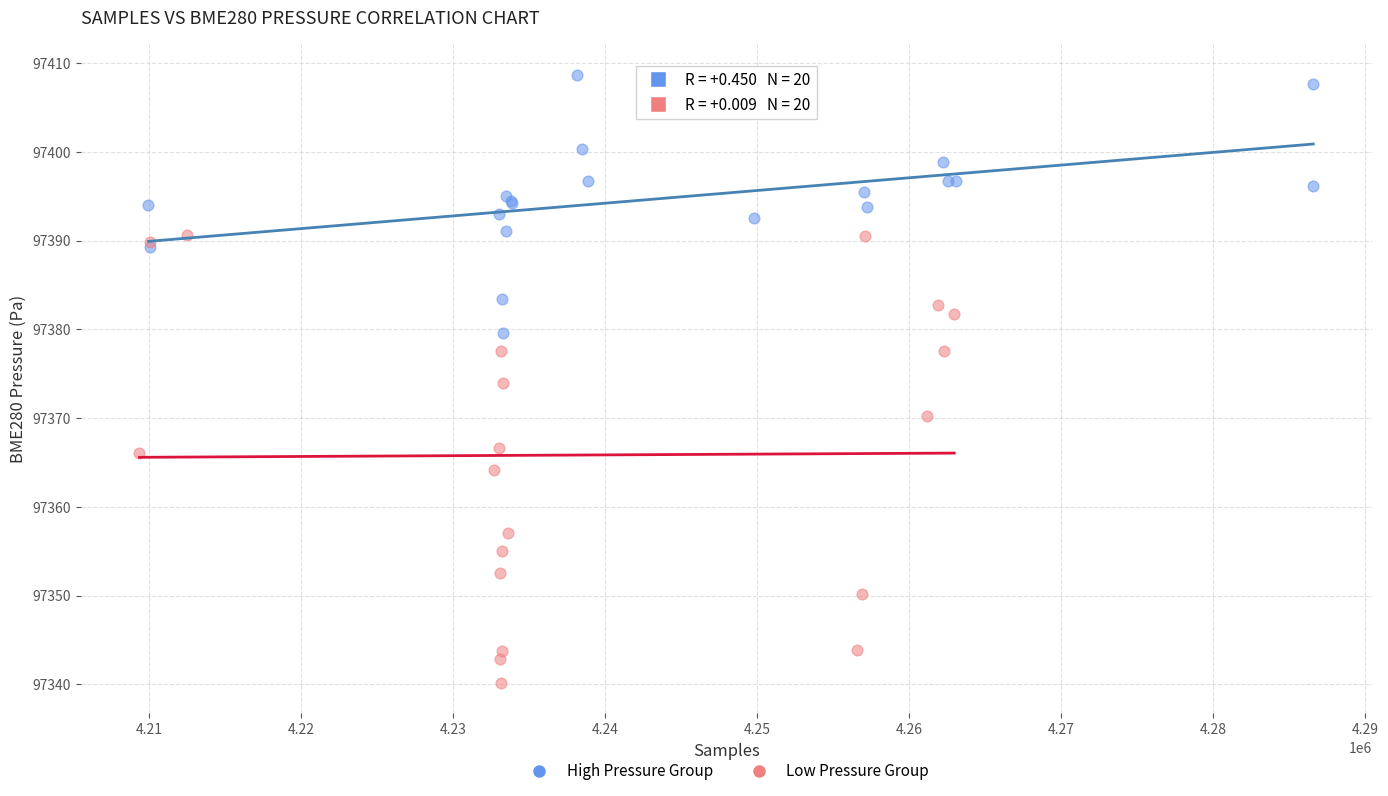

What are all the series names shown in the legend?

High Pressure Group, Low Pressure Group